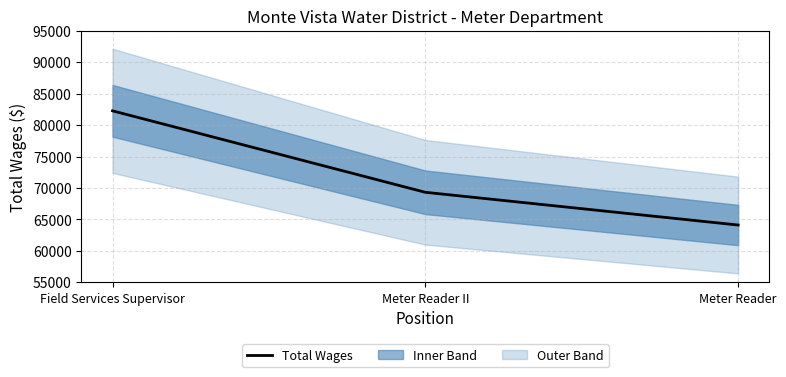

What is the minimum value shown in the chart?

64115